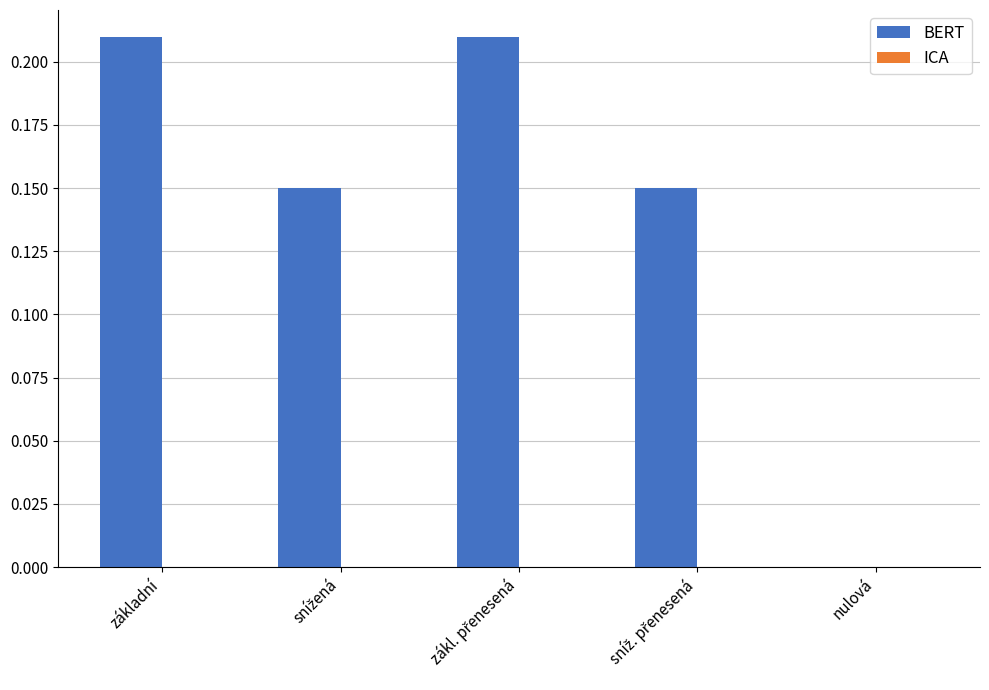

Does the chart contain stacked bars?

No